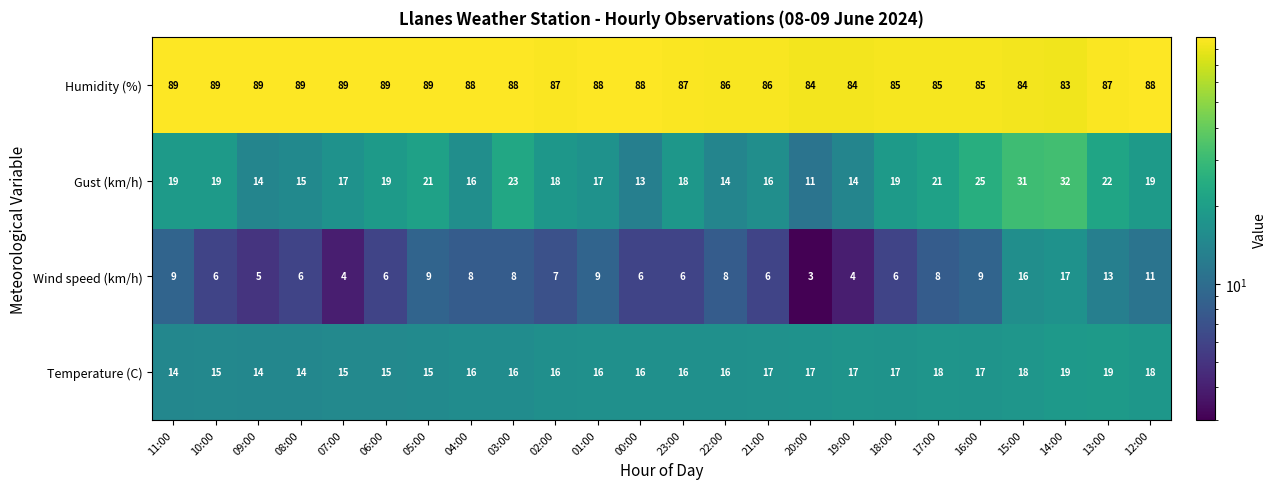

What is the sum of the Wind speed (km/h) values at 02:00 and 22:00?

15